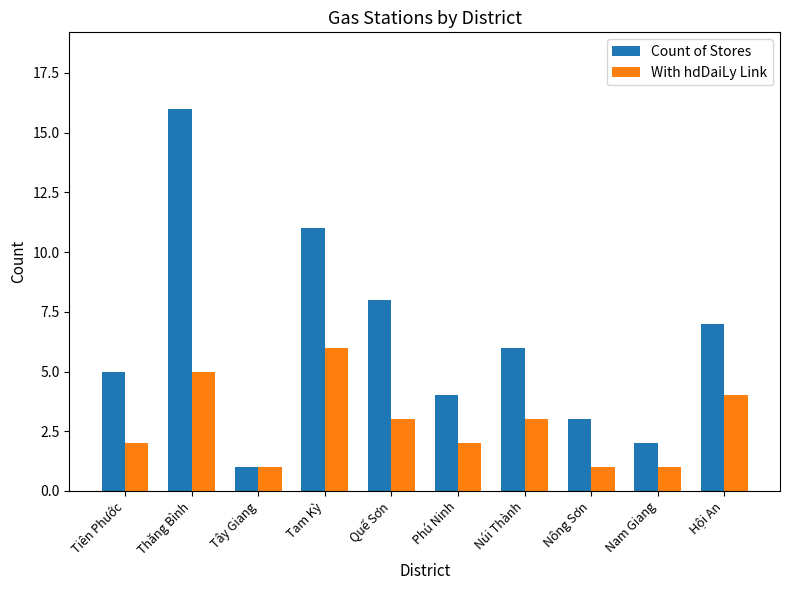

The With hdDaiLy Link series shows 1 at Nam Giang. True or false?

True